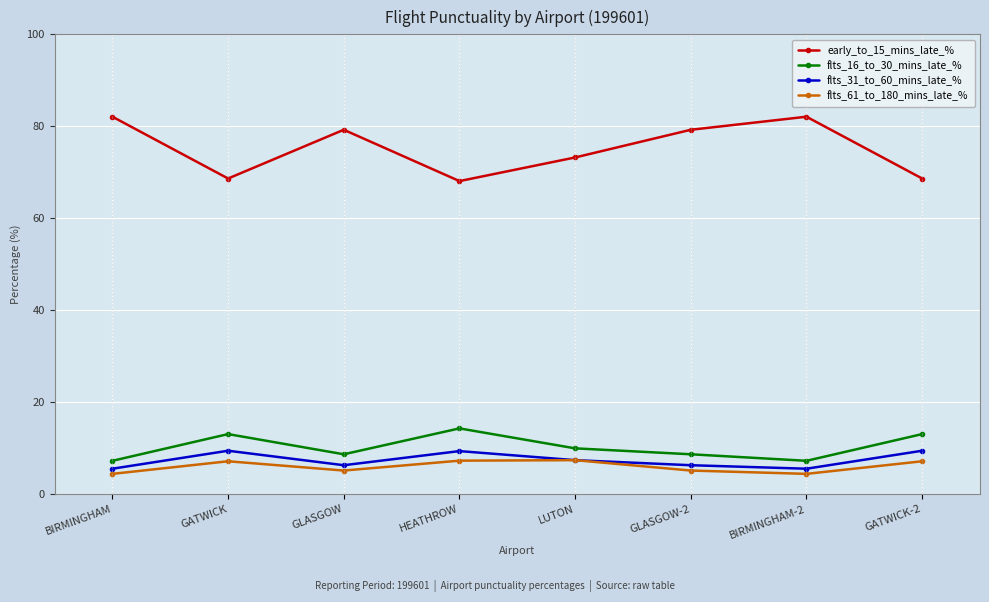

Is the value of early_to_15_mins_late_% at LUTON greater than the value of flts_31_to_60_mins_late_% at HEATHROW?

Yes